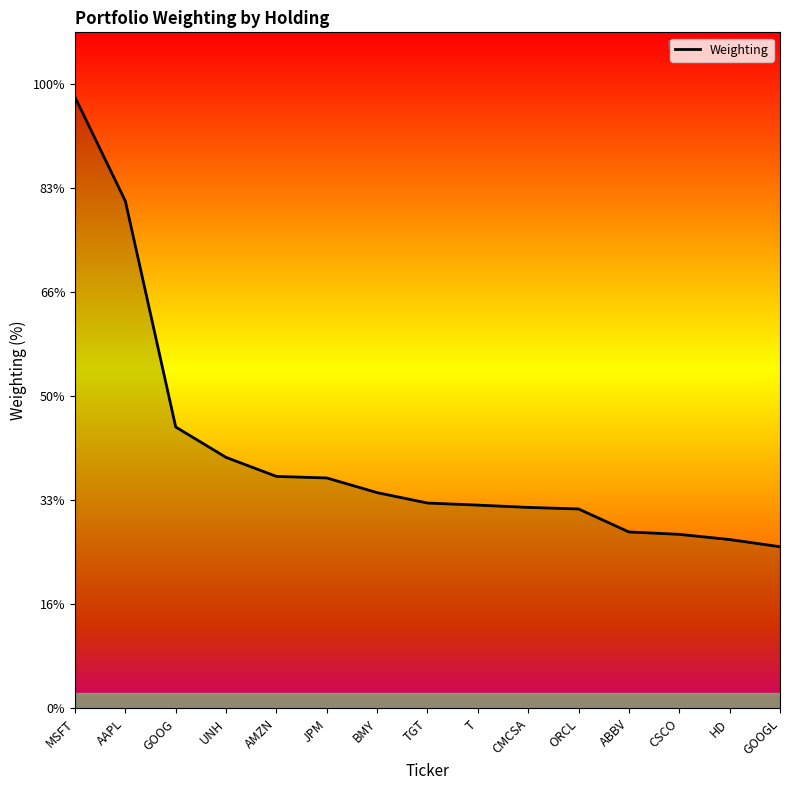

The value at AMZN is 1.4. True or false?

False